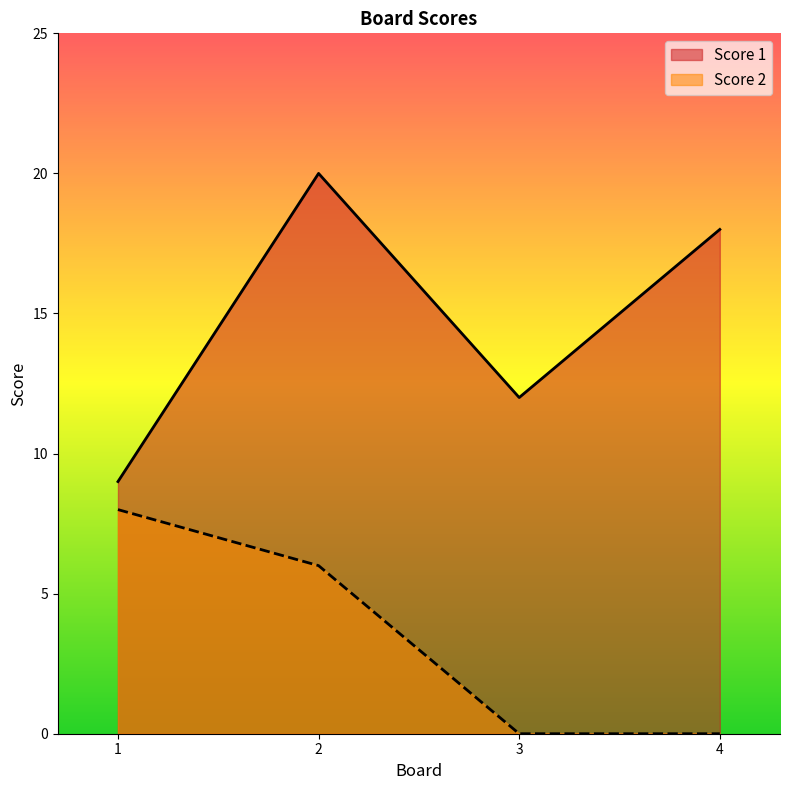

Is the value of Score 2 at 4 greater than the value of Score 1 at 3?

No